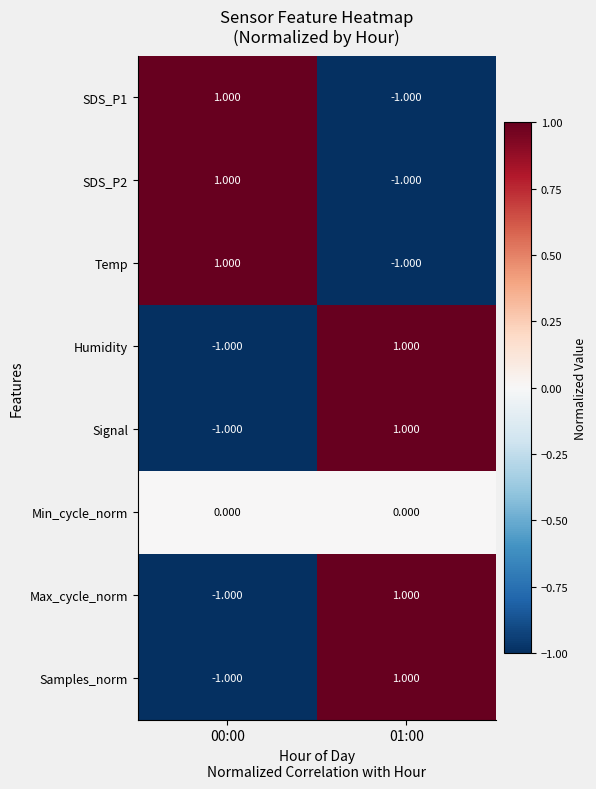

What is the maximum value shown in the chart?

1